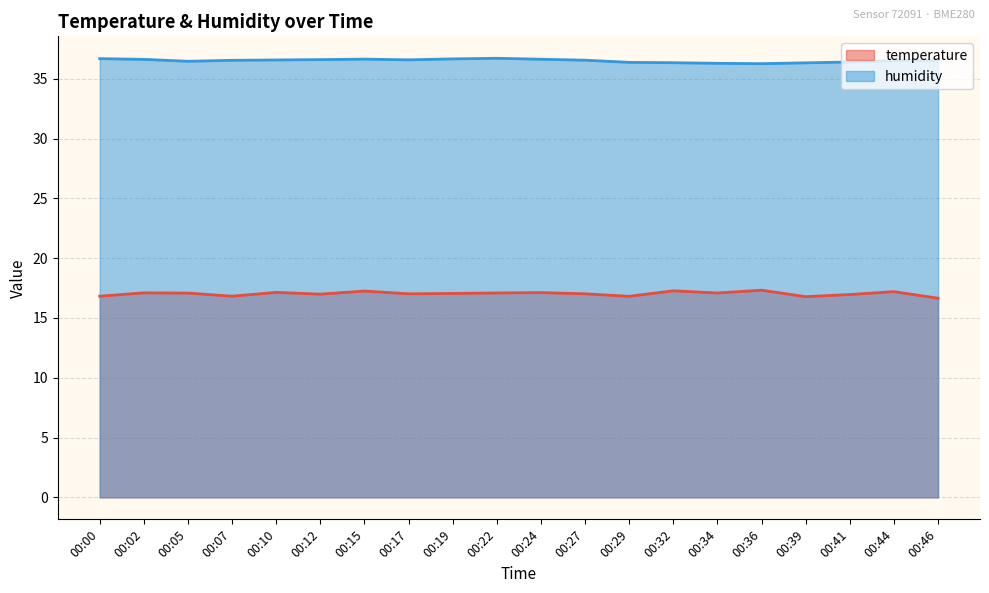

Where does the temperature series first go above 17?

00:02